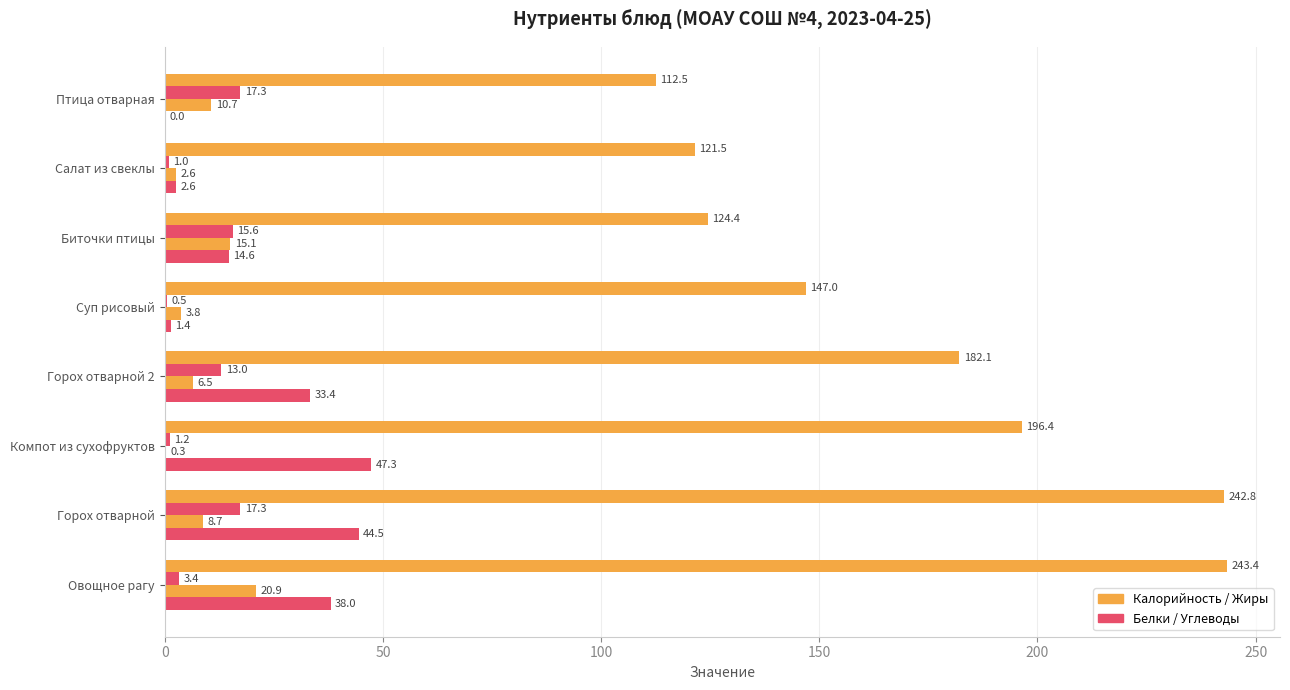

True or false: Жиры has a value of 6.4 at Суп рисовый.

False